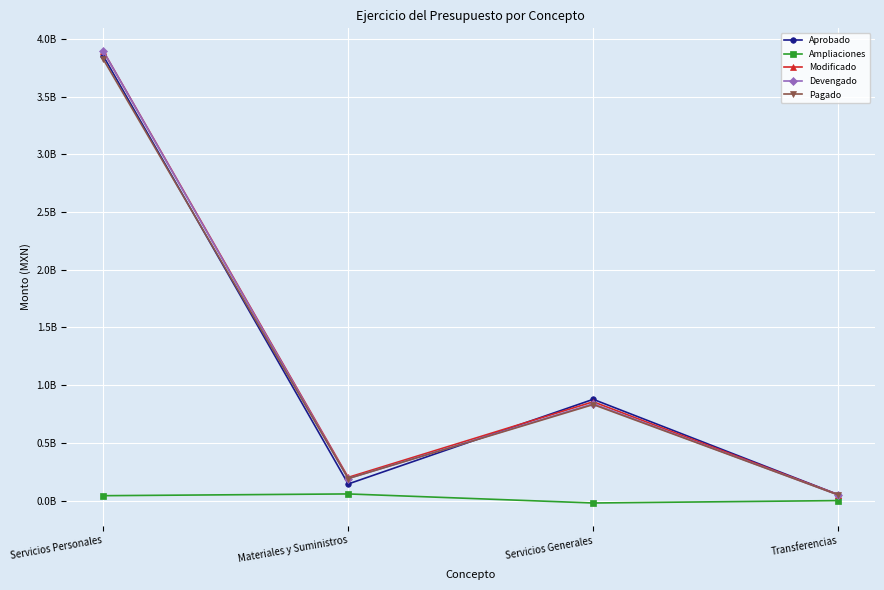

True or false: Pagado and Devengado cross at least once.

False